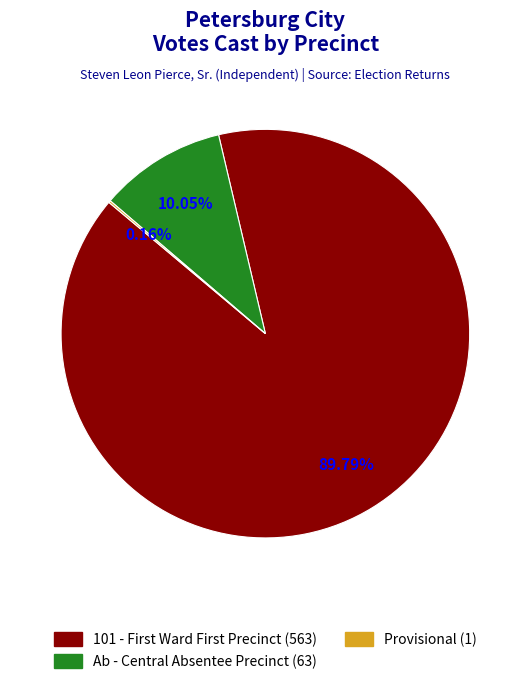

To the nearest percent, what portion does Ab - Central Absentee Precinct represent?

10%